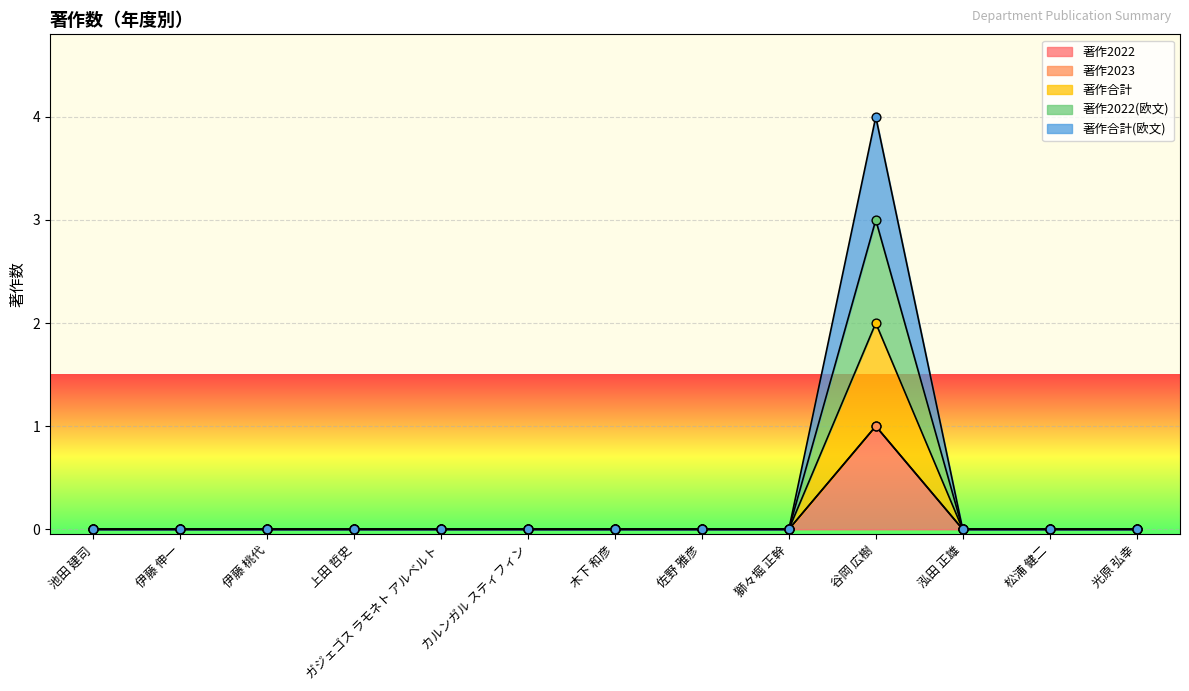

Which series has the largest Y range (max minus min)?

著作2022